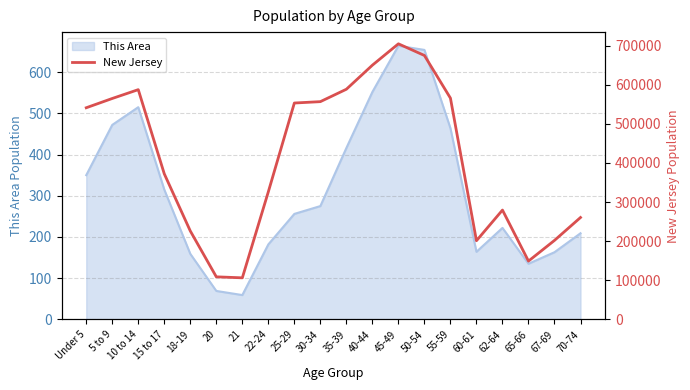

How many points are higher than both their immediate neighbors (excluding endpoints)?

3